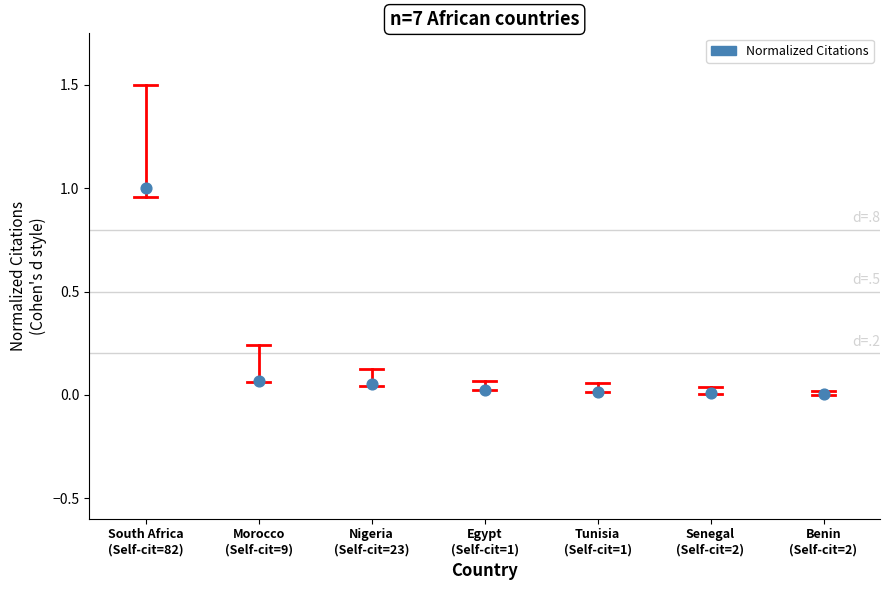

What is the range of Y values (max minus min)?

1.0